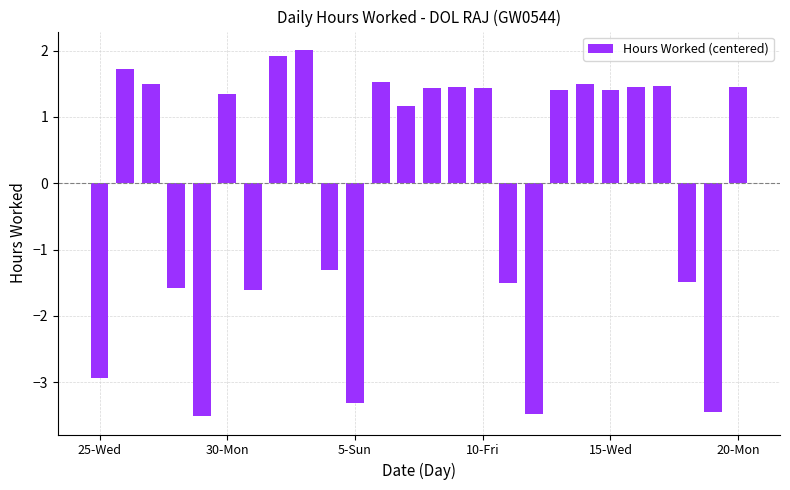

How many values are below zero?

10